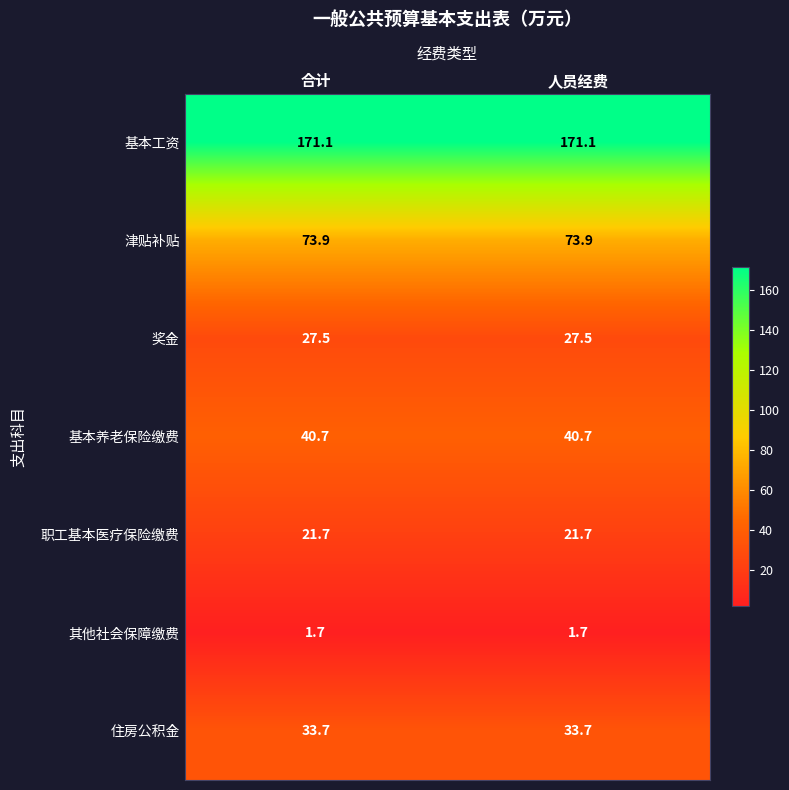

Which series has the largest total across all categories?

基本工资